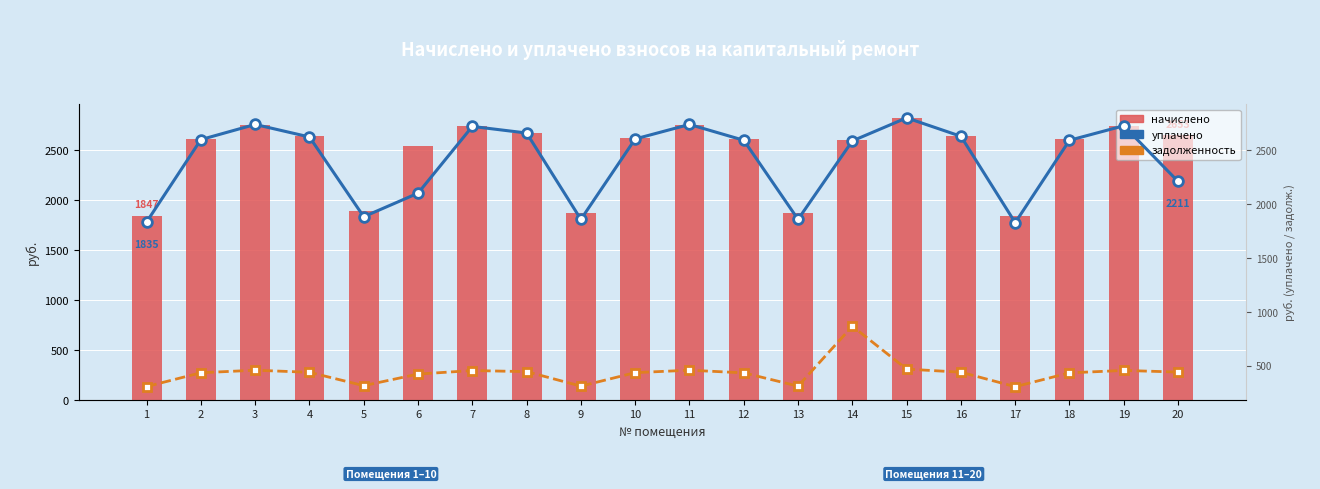

Which label corresponds to the smallest value in the chart?

17